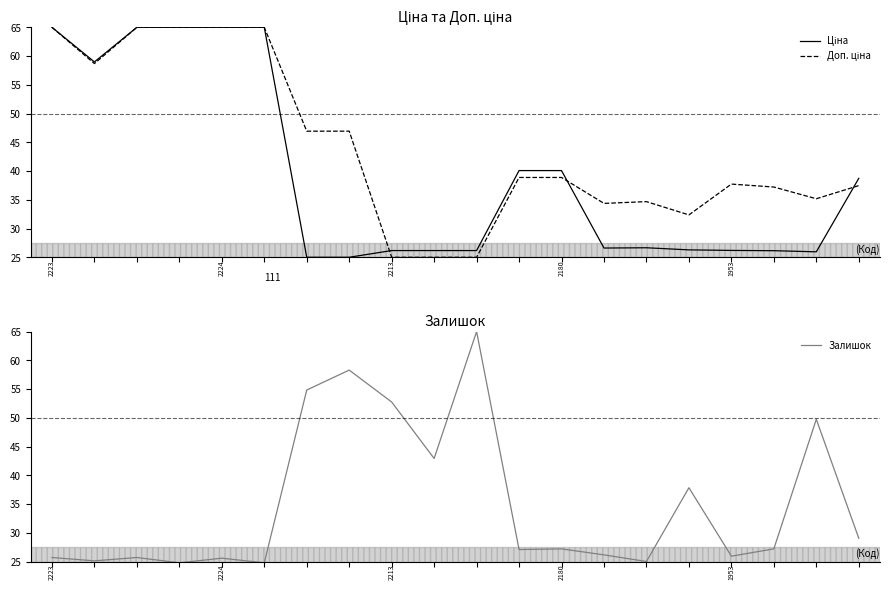

What value does the Залишок series have at 14?

25.0